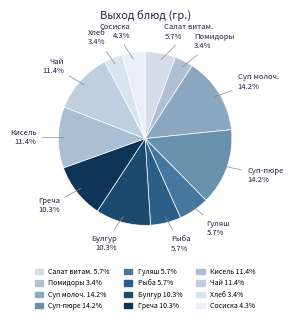

How many slices are in this pie chart?

12